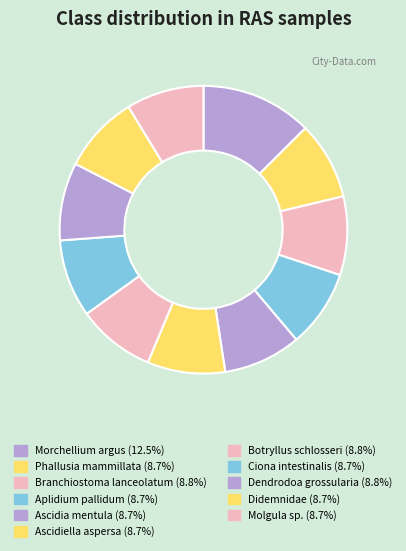

Between Ascidia mentula and Molgula sp., which is larger?

Ascidia mentula